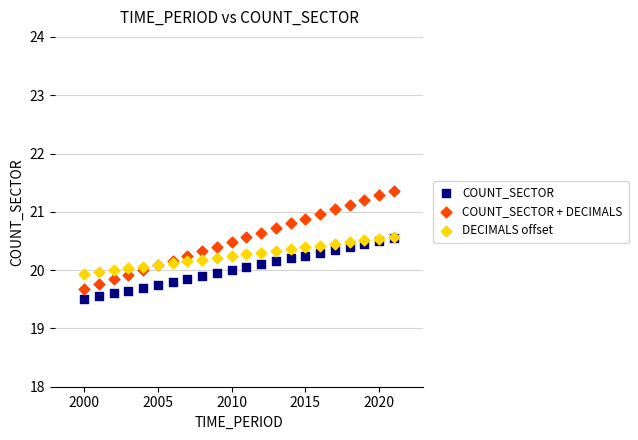

What are all the series names shown in the legend?

COUNT_SECTOR, COUNT_SECTOR + DECIMALS, DECIMALS offset